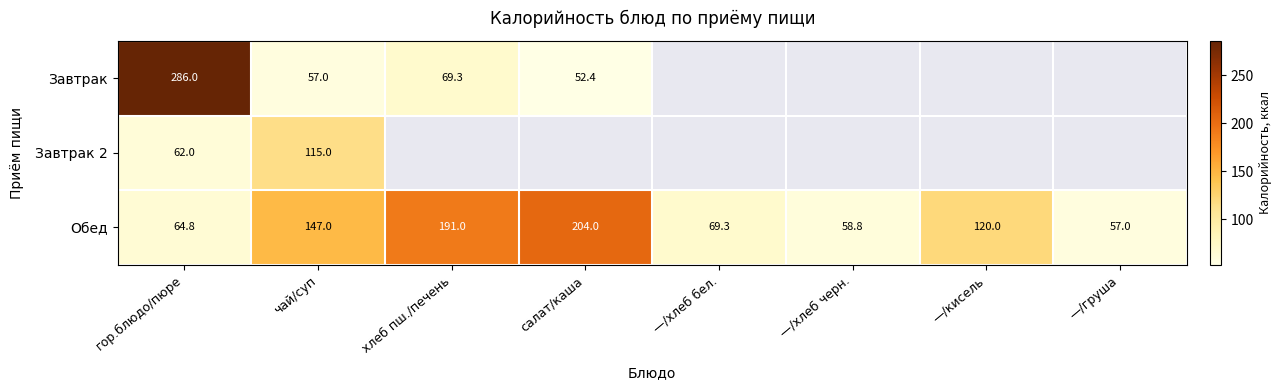

How many data points does each series have?

8